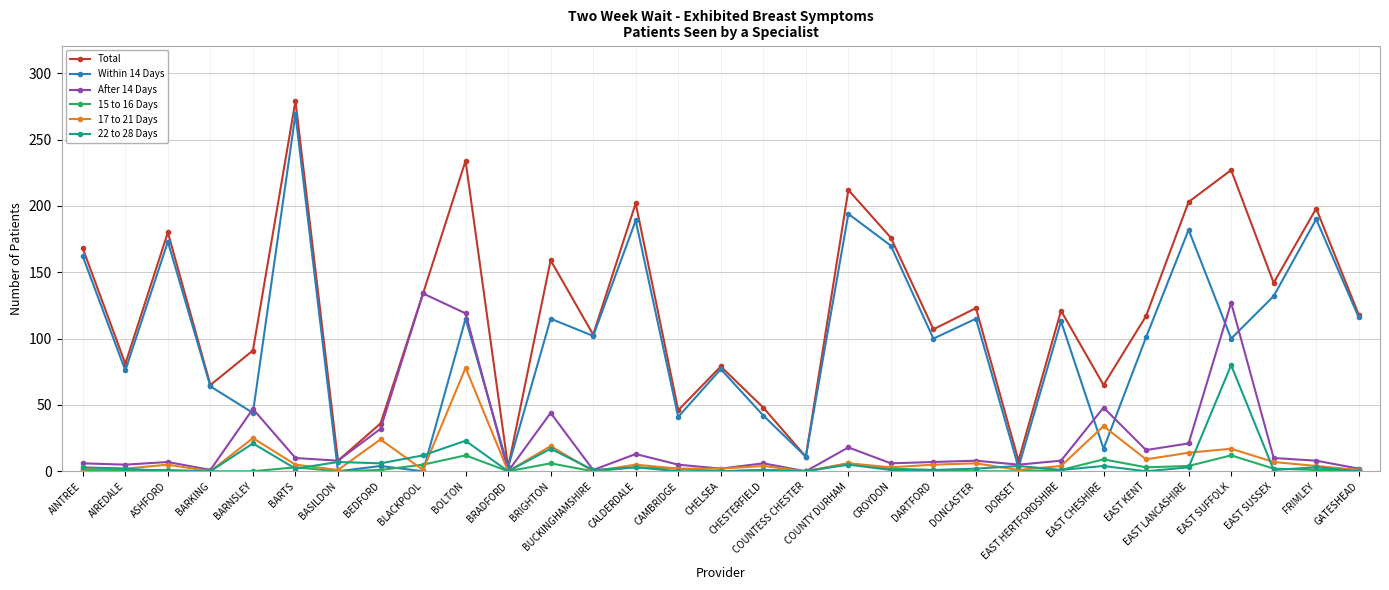

What is the maximum value shown in the chart?

279